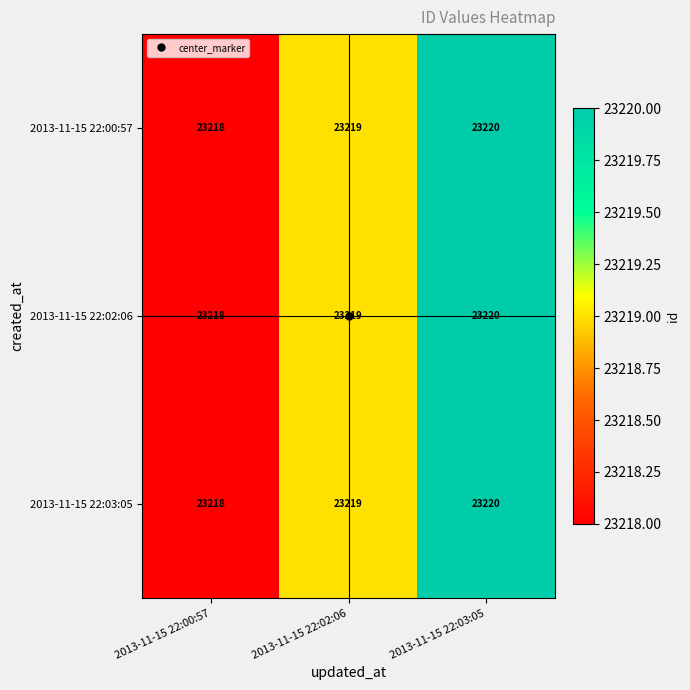

Where is 2013-11-15 22:02:06 nearest to the value 23219?

2013-11-15 22:02:06